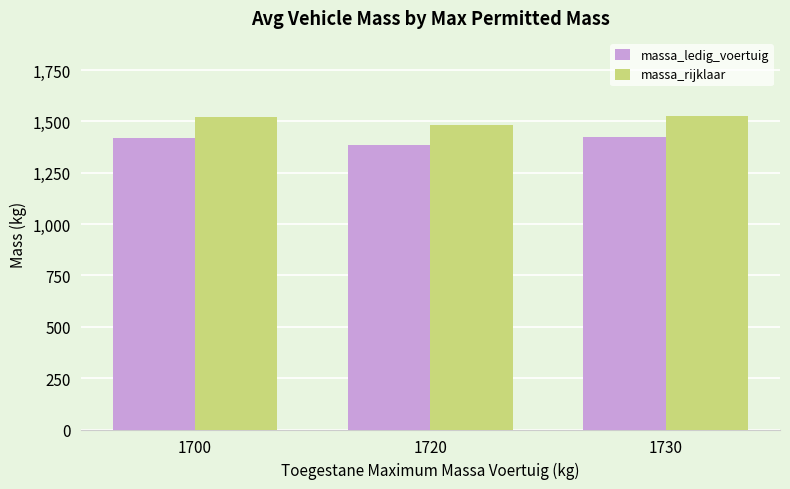

How many categories are shown in the chart?

3